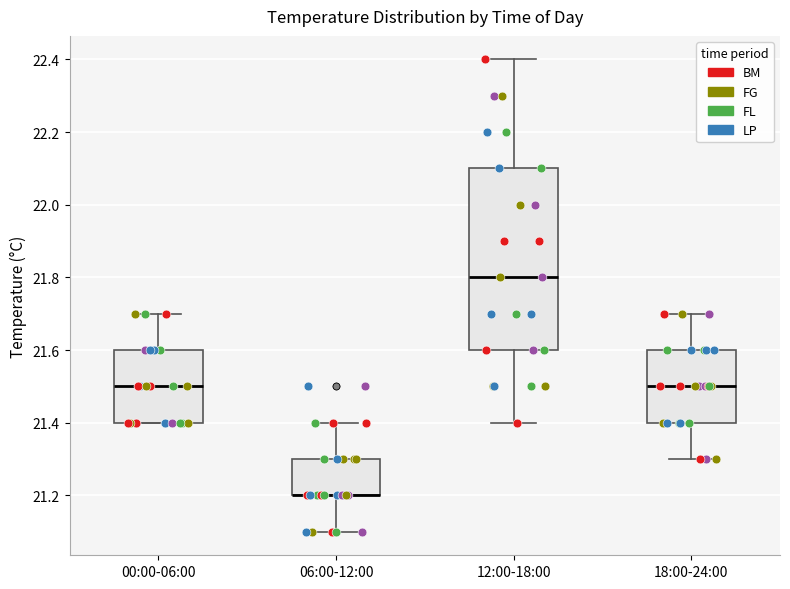

Reading left to right, transcribe this box plot: for each box, give where its median line is, the range the box spans, and where its two whiskers end, as read against the y-axis. The values are not printed on the chart, so give them approximately, as read against the axis.

00:00-06:00: median 21.5, box 21.4 to 21.6, whiskers 21.4 to 21.7
06:00-12:00: median 21.2 (drawn on the box's lower edge), box 21.2 to 21.3, whiskers 21.1 to 21.4
12:00-18:00: median 21.8, box 21.6 to 22.1, whiskers 21.4 to 22.4
18:00-24:00: median 21.5, box 21.4 to 21.6, whiskers 21.3 to 21.7